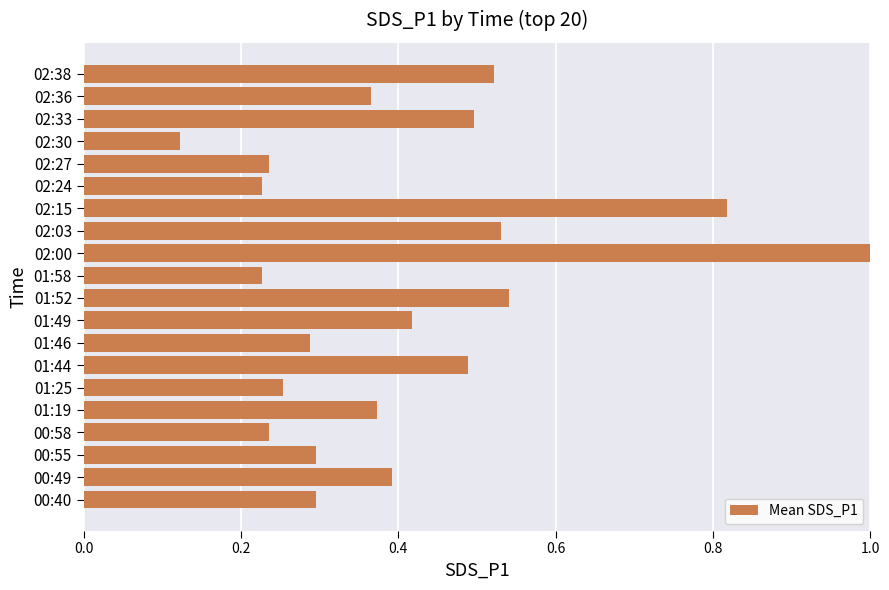

What is the change in value from 01:19 to 01:52?

+0.2